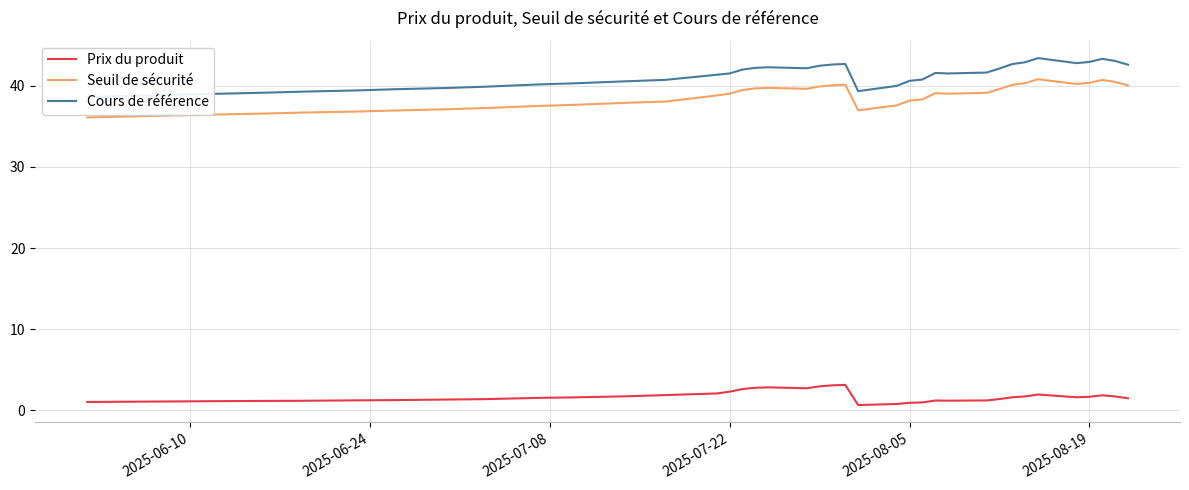

In Cours de référence, how many points are higher than both neighbors (excluding endpoints)?

5